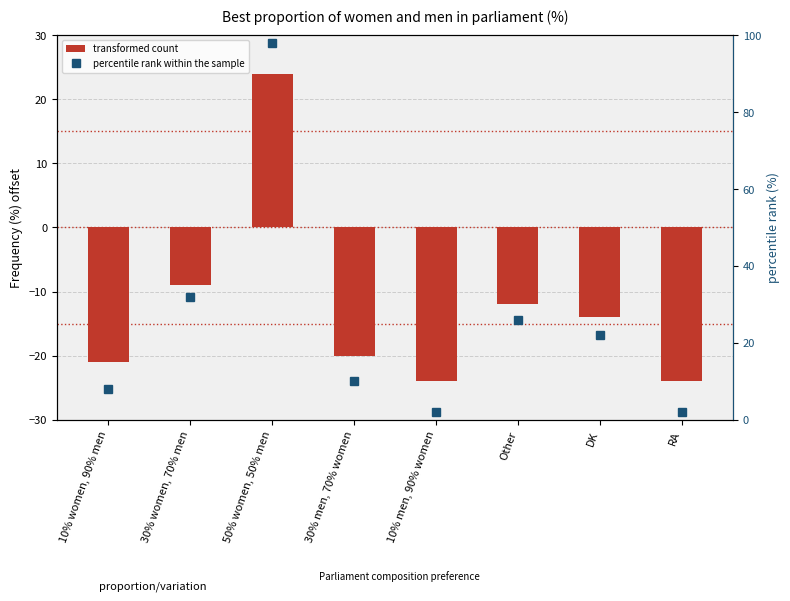

What is the total value across all series at 50% women, 50% men?

122